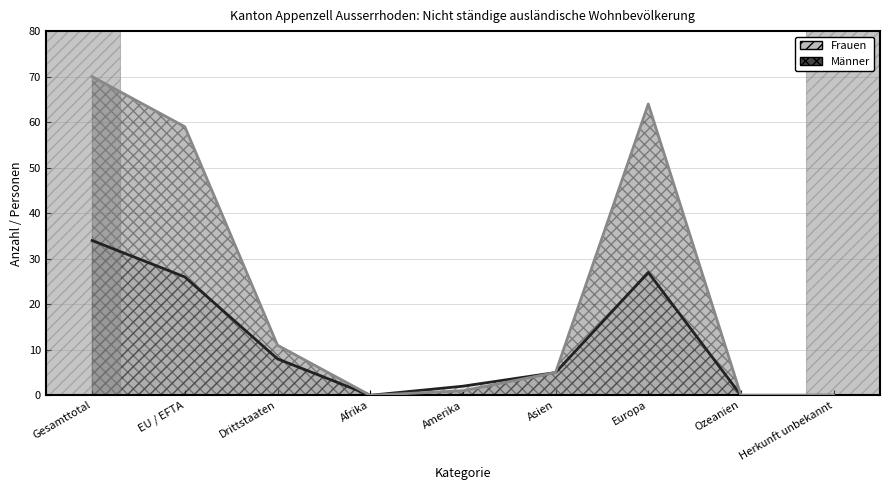

What is the label of the 7th point from the right?

Drittstaaten